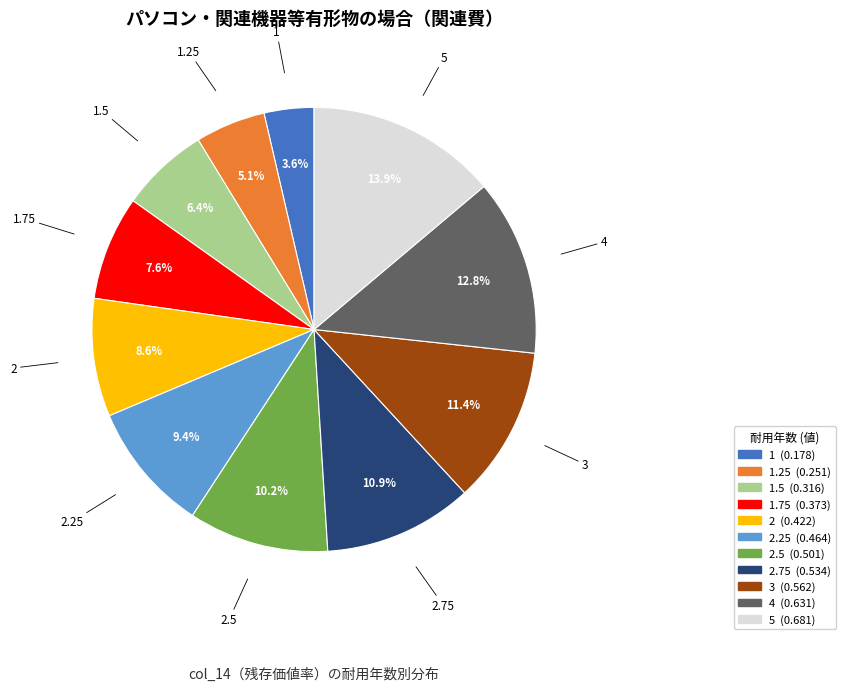

Rank the categories by value from lowest to highest.

1, 1.25, 1.5, 1.75, 2, 2.25, 2.5, 2.75, 3, 4, 5